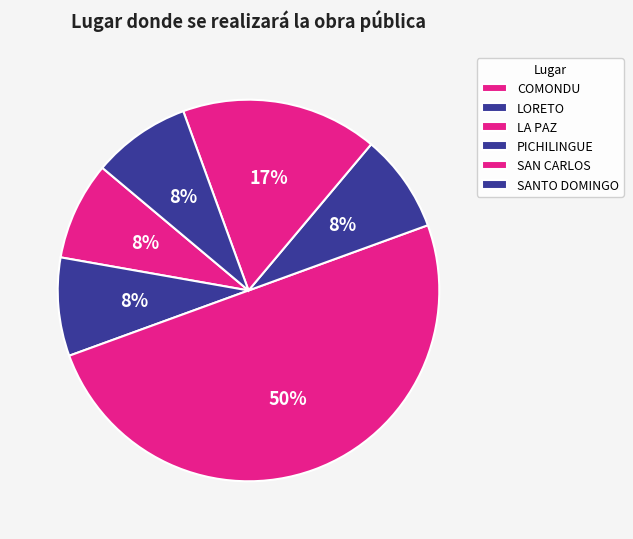

The COMONDU slice represents 20% of the pie. True or false?

False